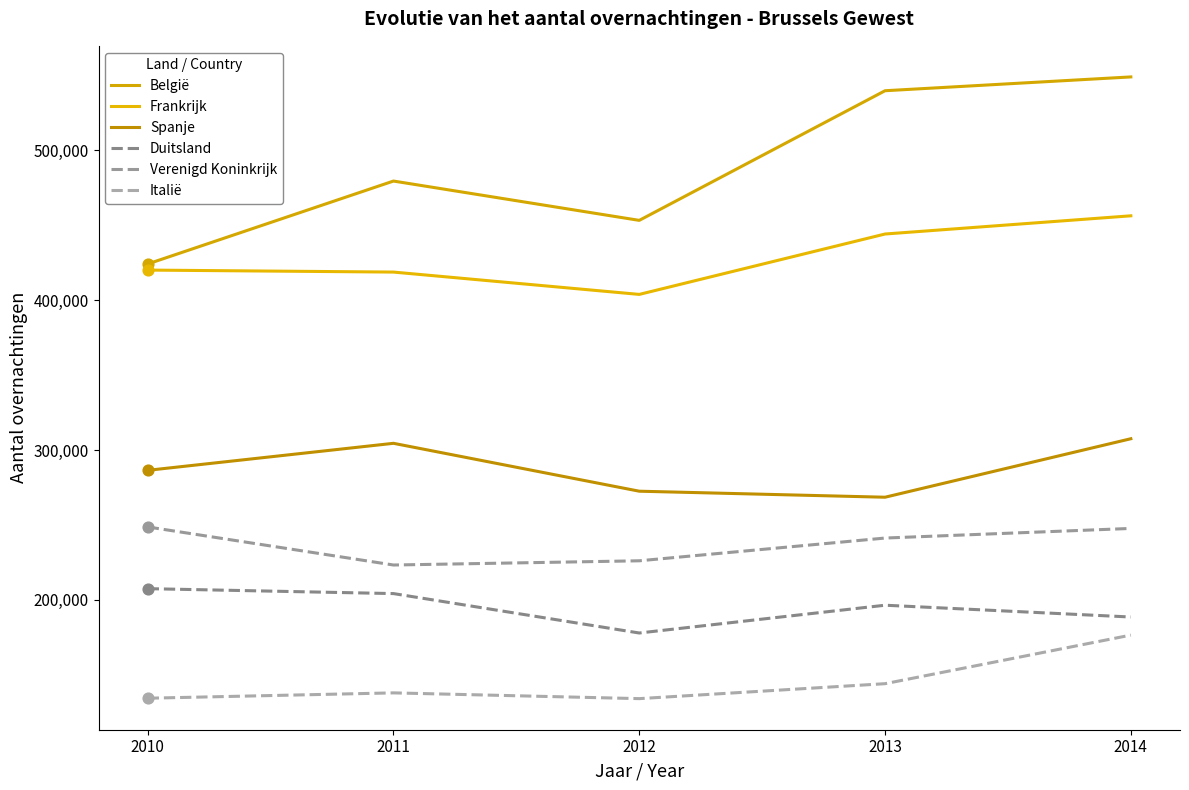

Is the value of Verenigd Koninkrijk at 2014 greater than the value of Frankrijk at 2010?

No